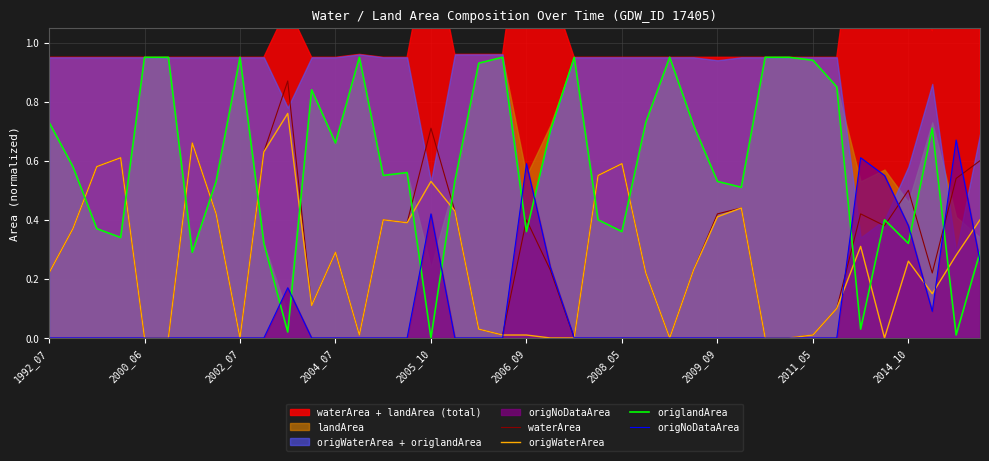

True or false: waterArea and origWaterArea cross at least once.

False